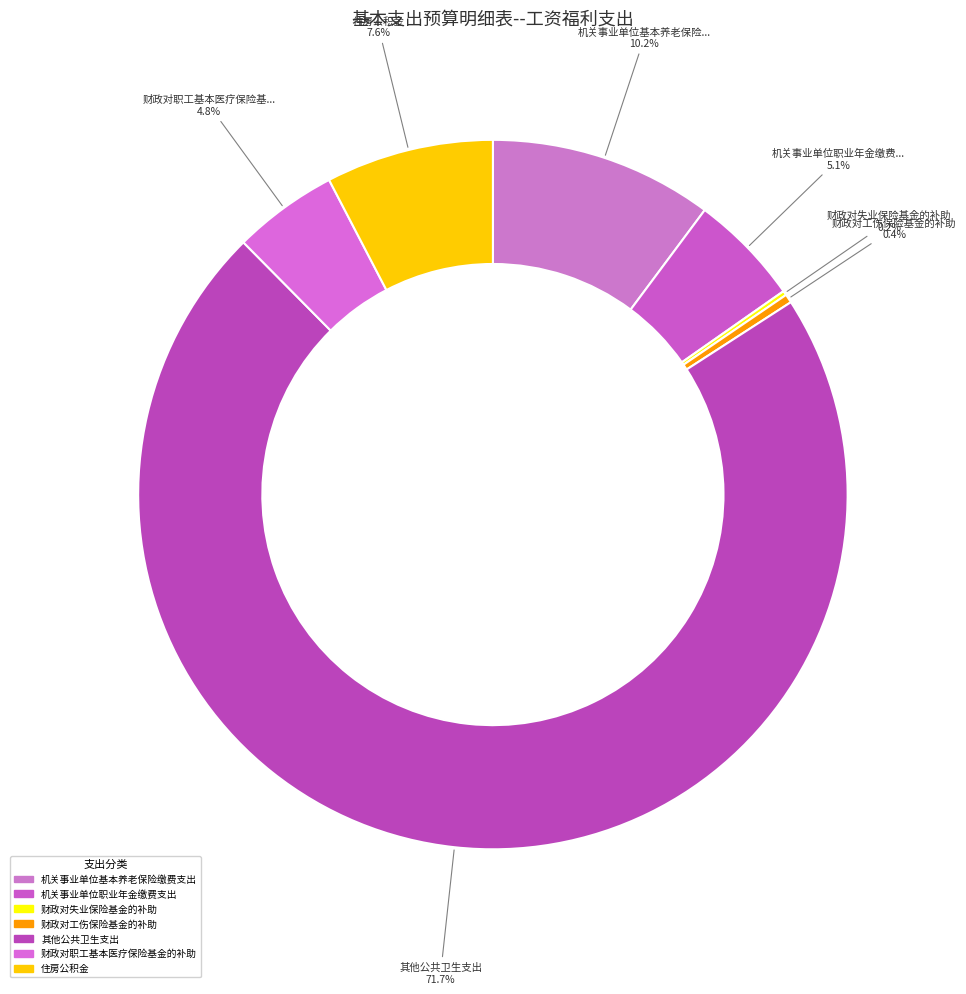

How many segments does this pie chart have?

7